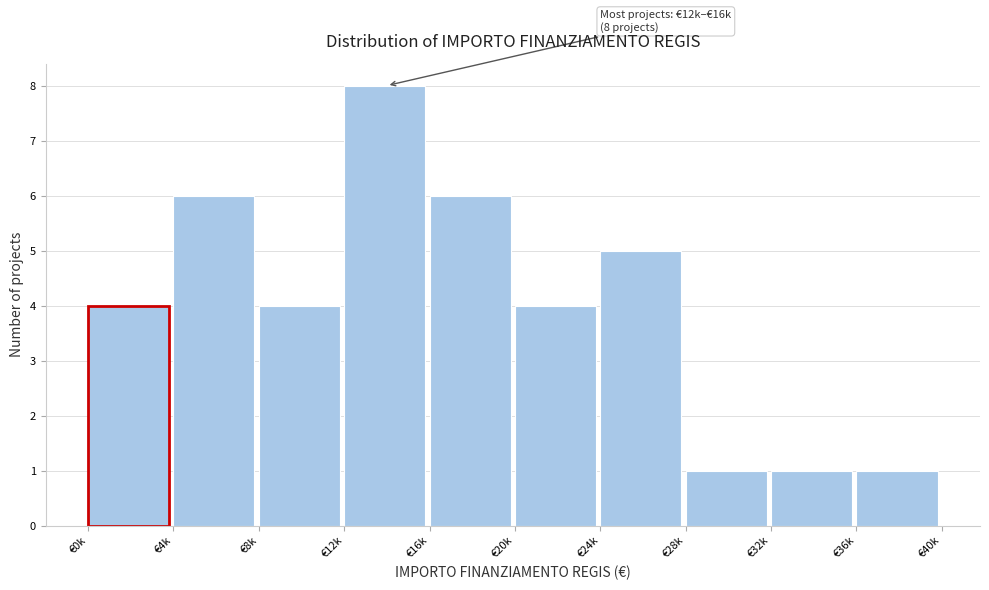

Reading left to right, transcribe all the data shown in this chart.

€0k=4	€4k=6	€8k=4	€12k=8	€16k=6	€20k=4	€24k=5	€28k=1	€32k=1	€36k=1